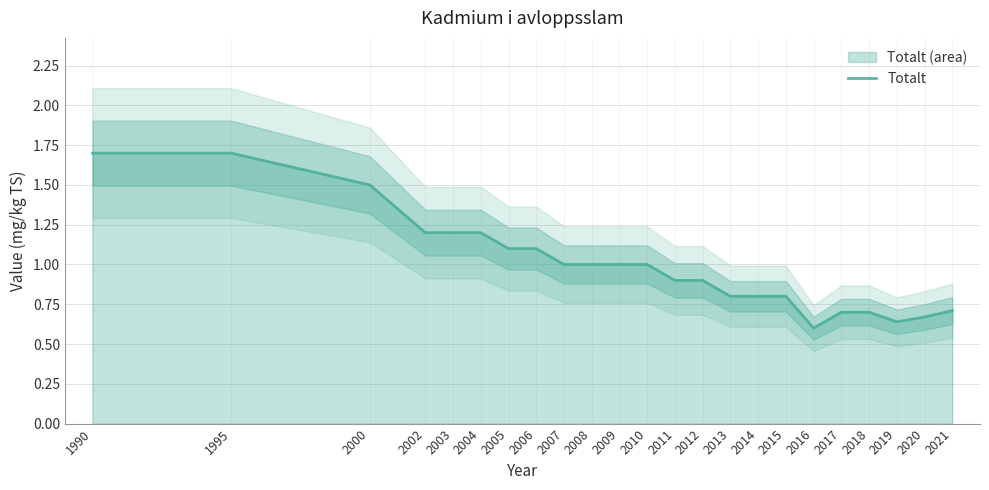

How many lines are shown in the chart?

1